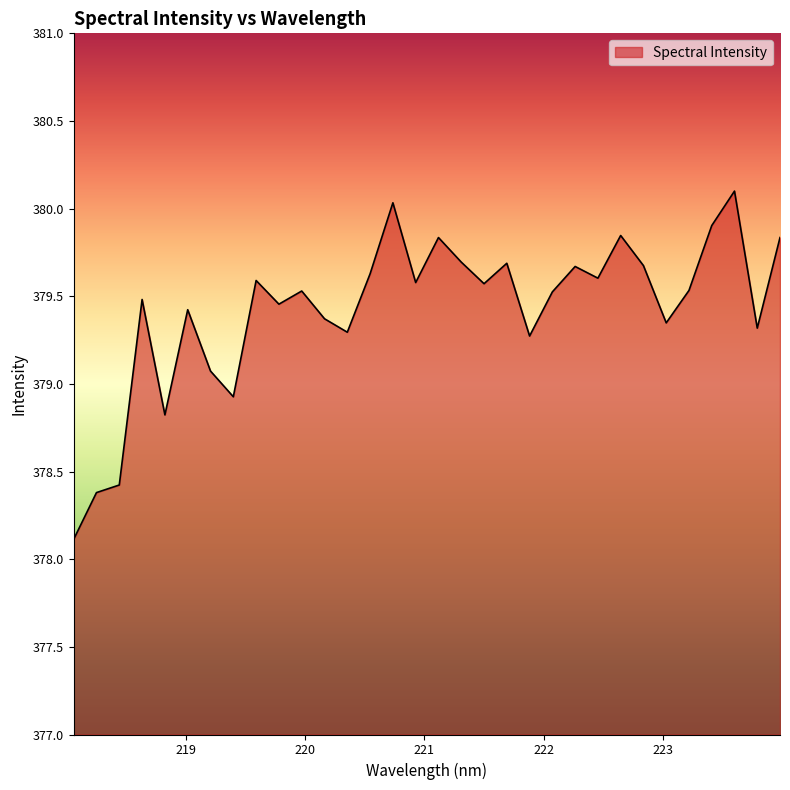

What is the minimum value shown in the chart?

378.1